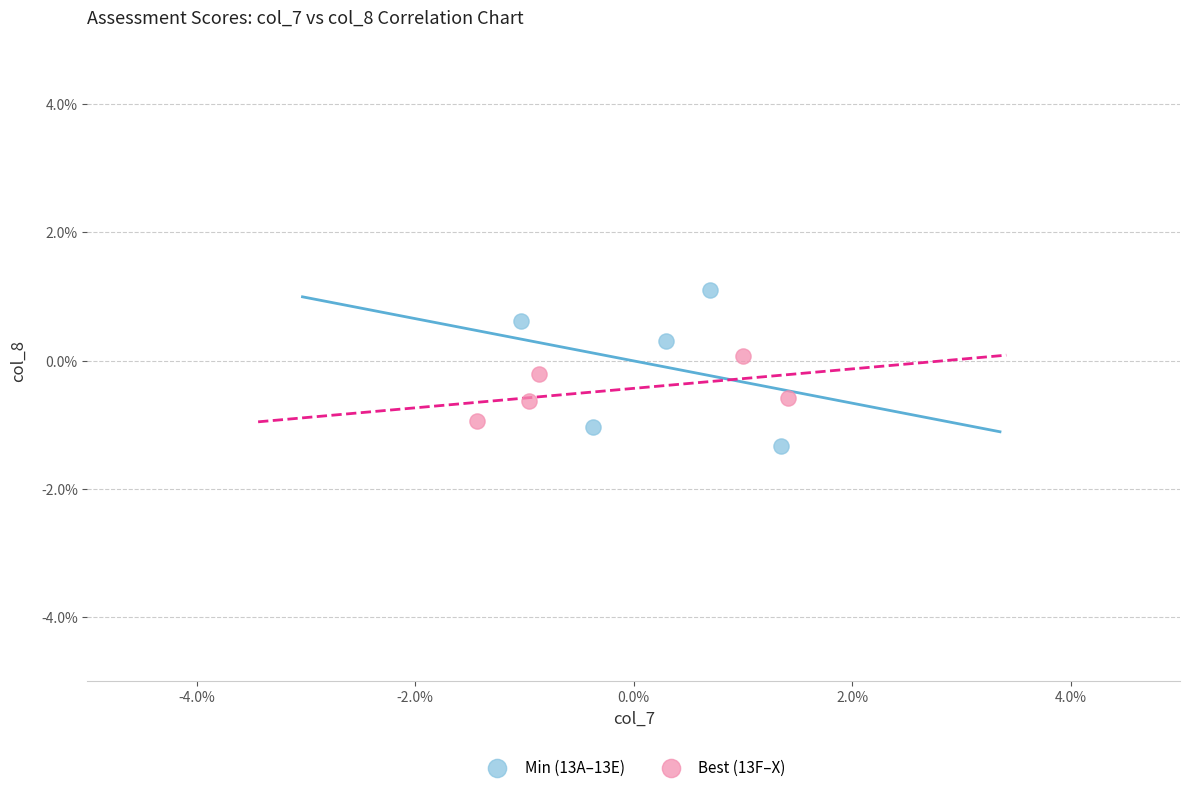

What are all the series names shown in the legend?

Min (13A–13E), Best (13F–X)